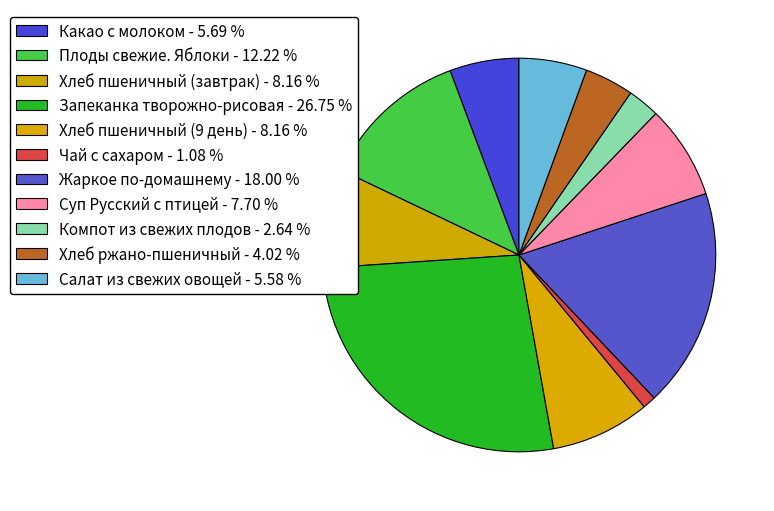

Rank the categories by value from lowest to highest.

Чай с сахаром, Компот из свежих плодов, Хлеб ржано-пшеничный, Салат из свежих овощей, Какао с молоком, Суп Русский с птицей, Хлеб пшеничный (завтрак), Хлеб пшеничный (9 день), Плоды свежие. Яблоки, Жаркое по-домашнему, Запеканка творожно-рисовая